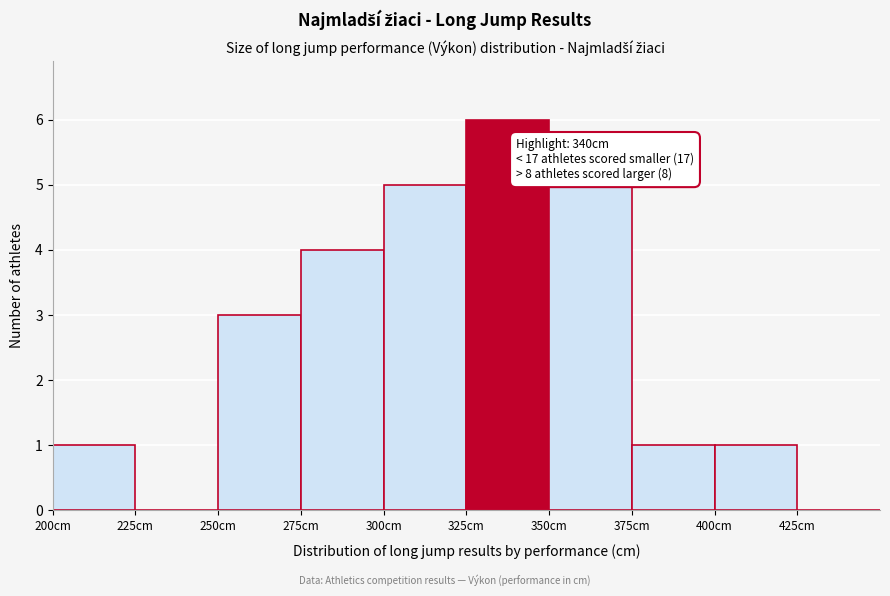

Over which range of the x-axis is the bar tallest?

325 to 350